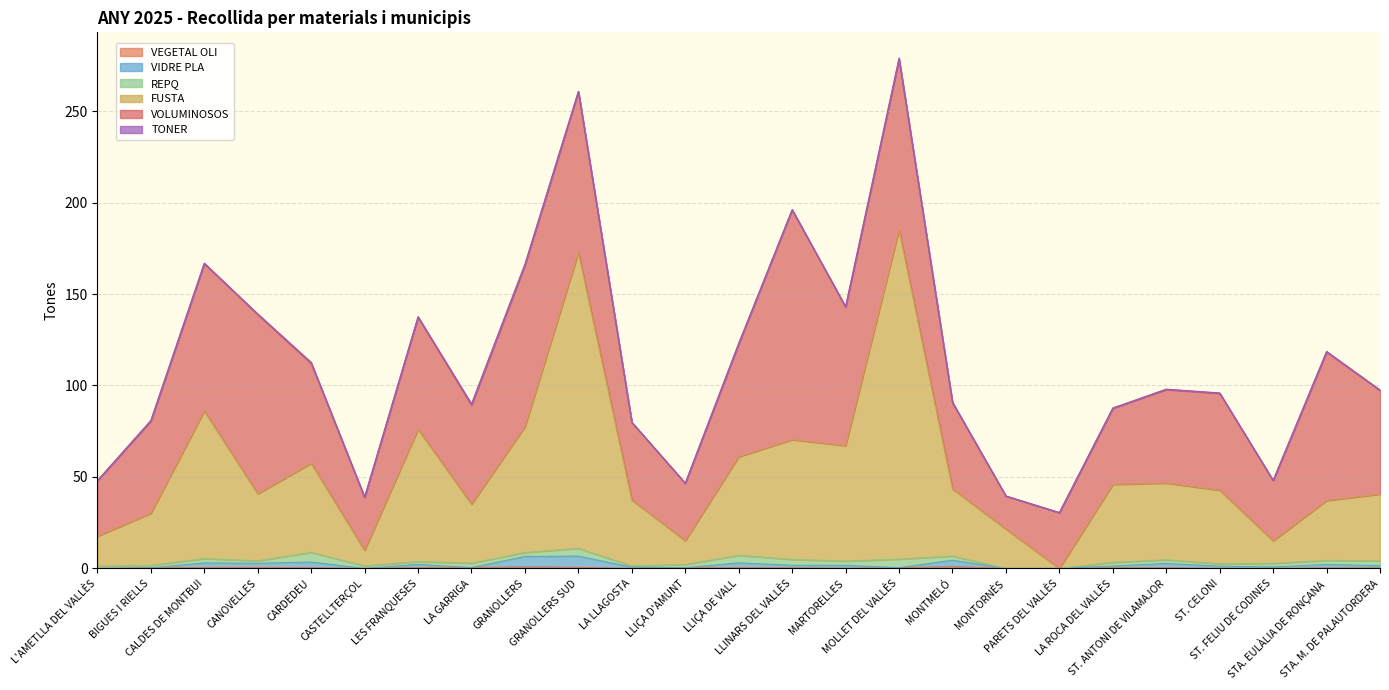

True or false: VEGETAL OLI and FUSTA cross at least once.

False